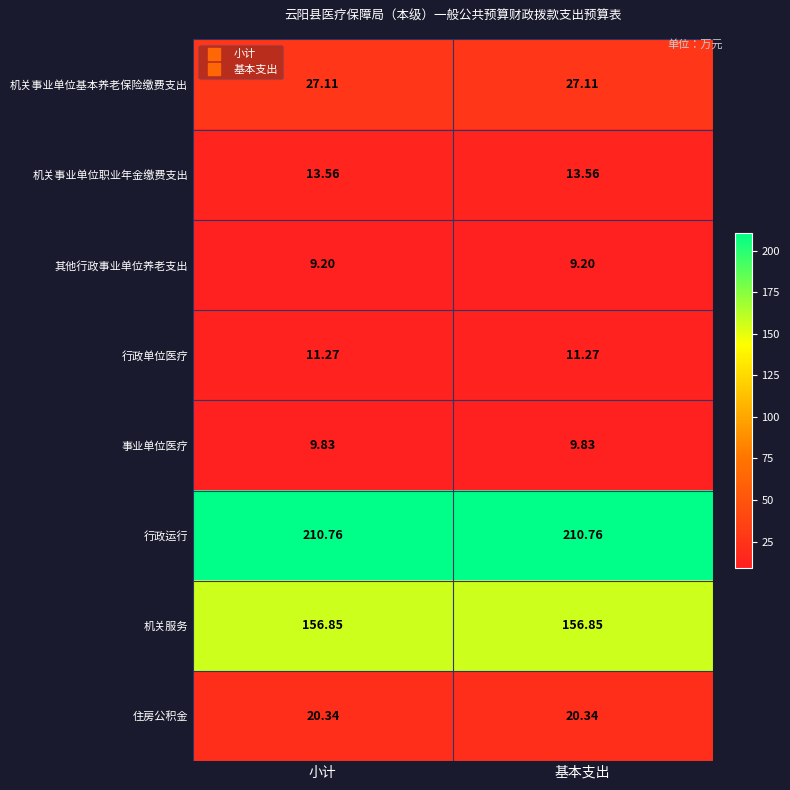

Which series has the largest total across all categories?

行政运行